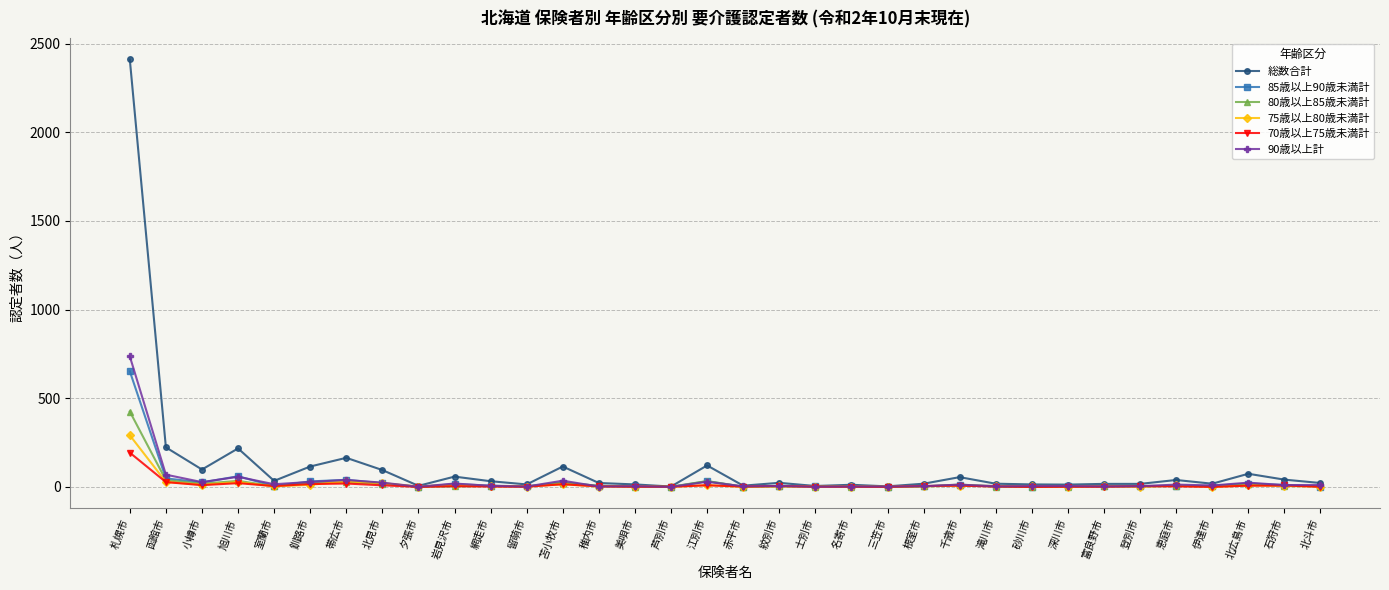

What is the label of the 7th point from the right?

富良野市